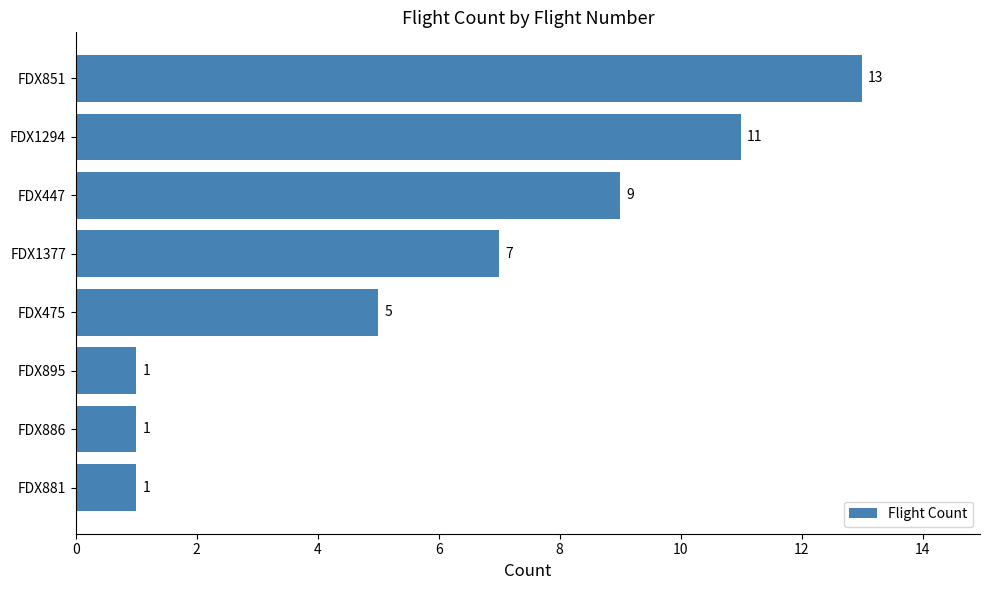

What is the maximum value shown in the chart?

13